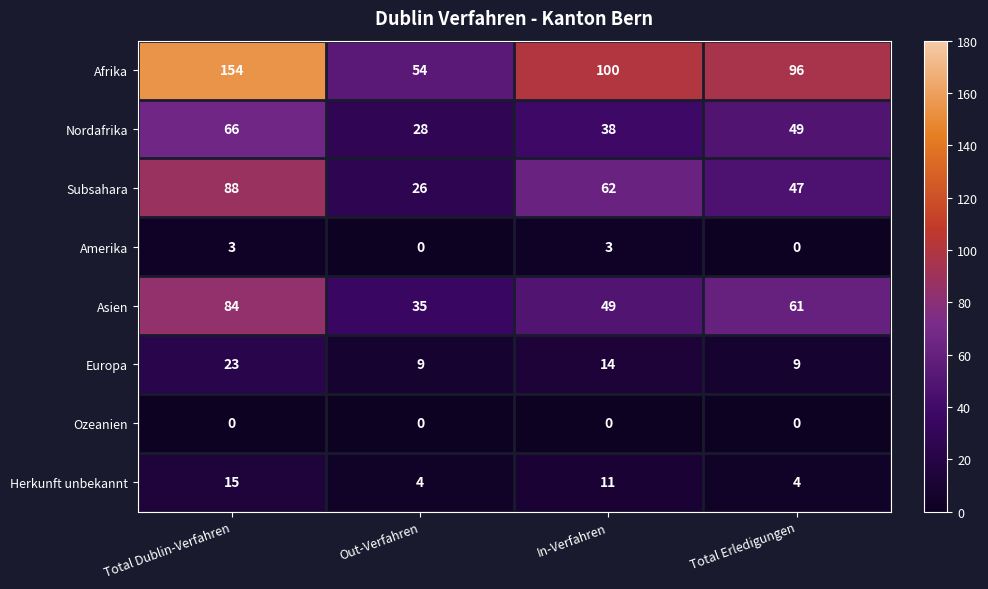

What is the difference between the maximum and minimum values in the Europa series?

14